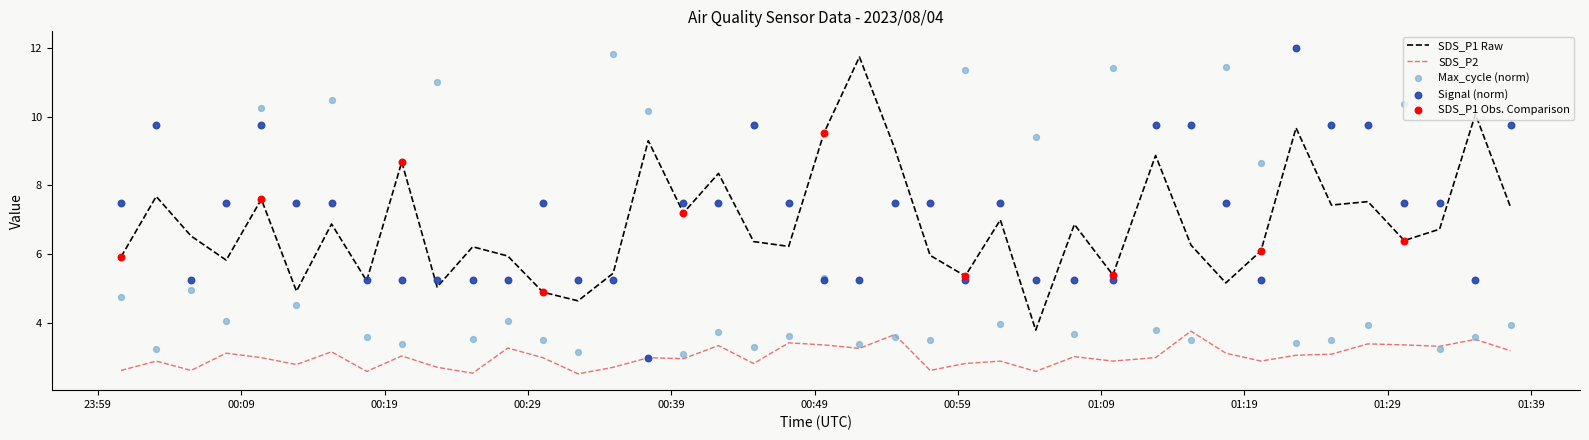

Which series has the largest total across all categories?

Signal